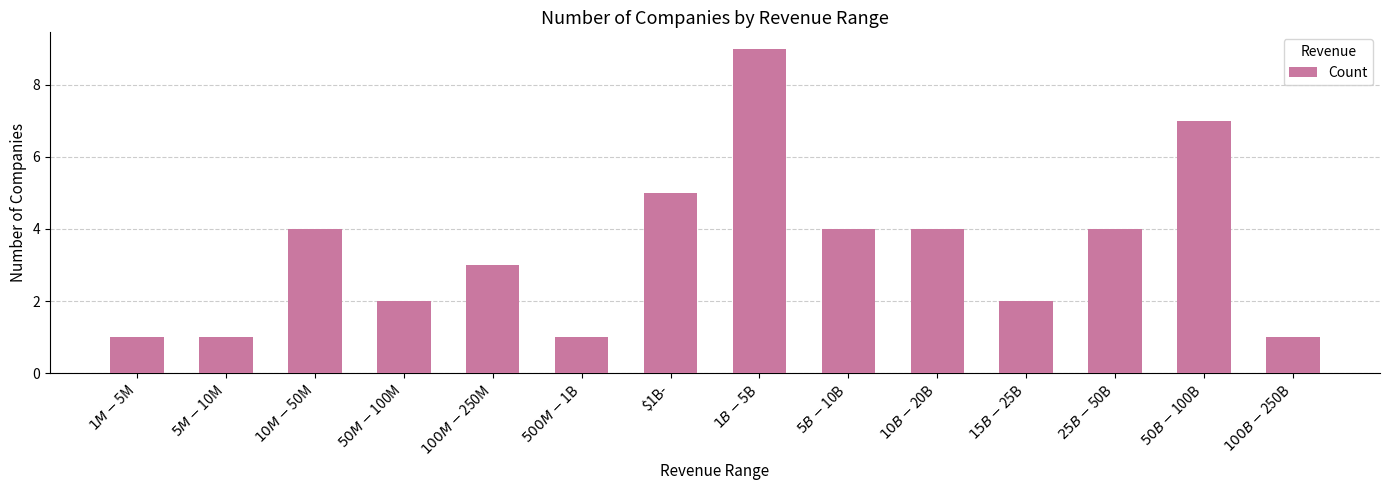

Are the bars grouped side by side (vs. stacked)?

No